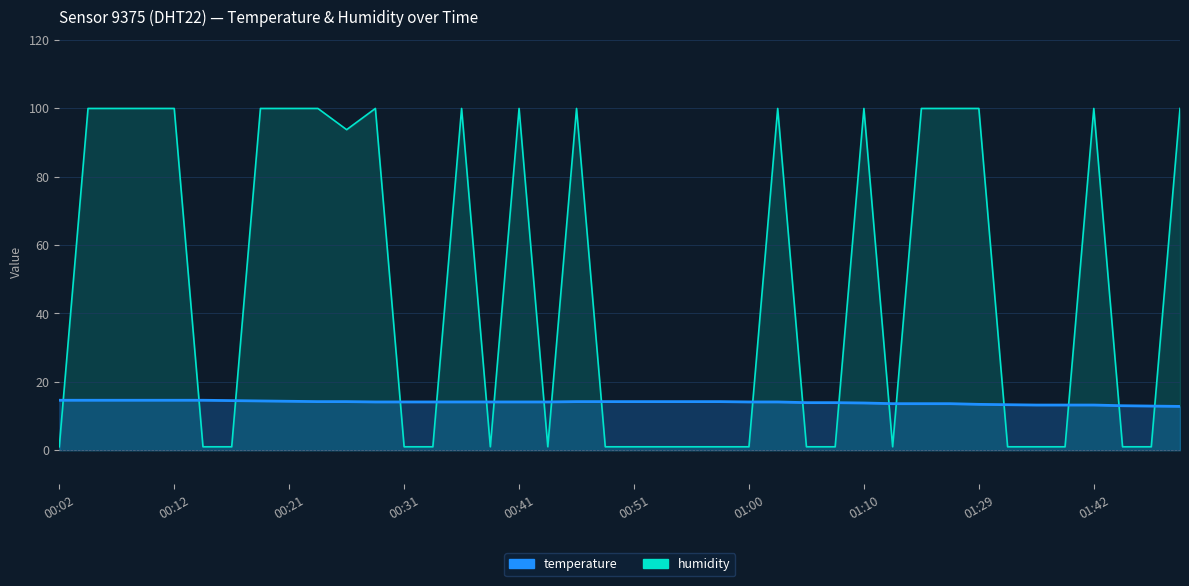

What is the minimum value shown in the chart?

1.0